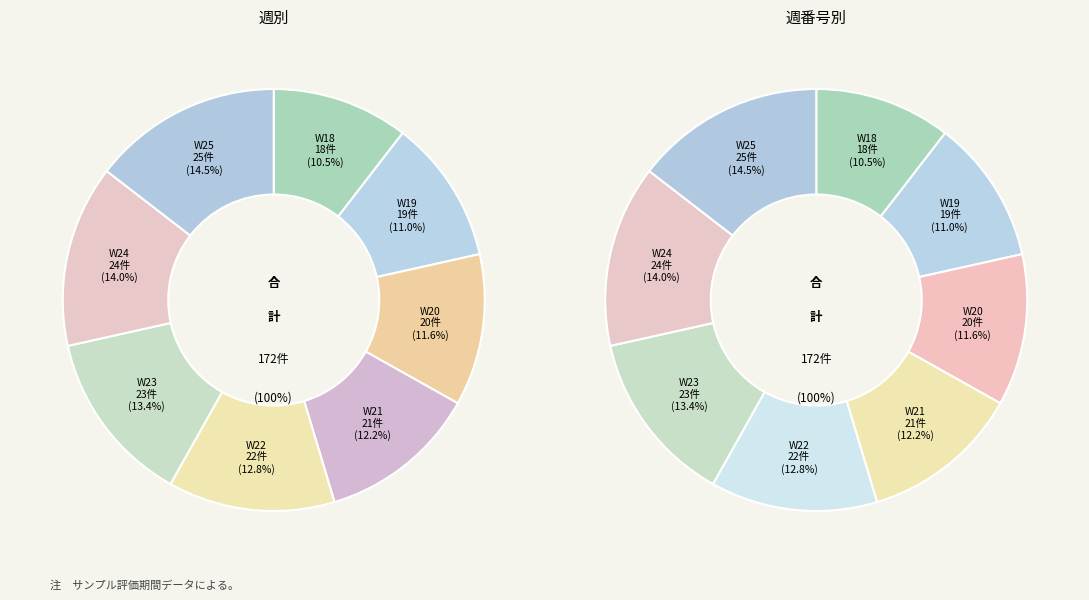

Which has a higher value, W24 or W21?

W24